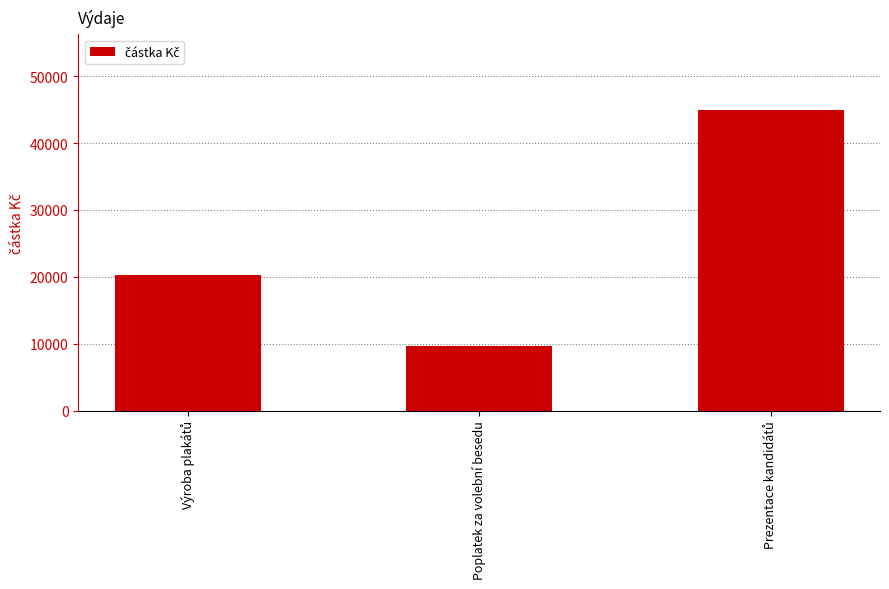

Reading left to right, what are all the values shown in this chart?

20292	9680	45000